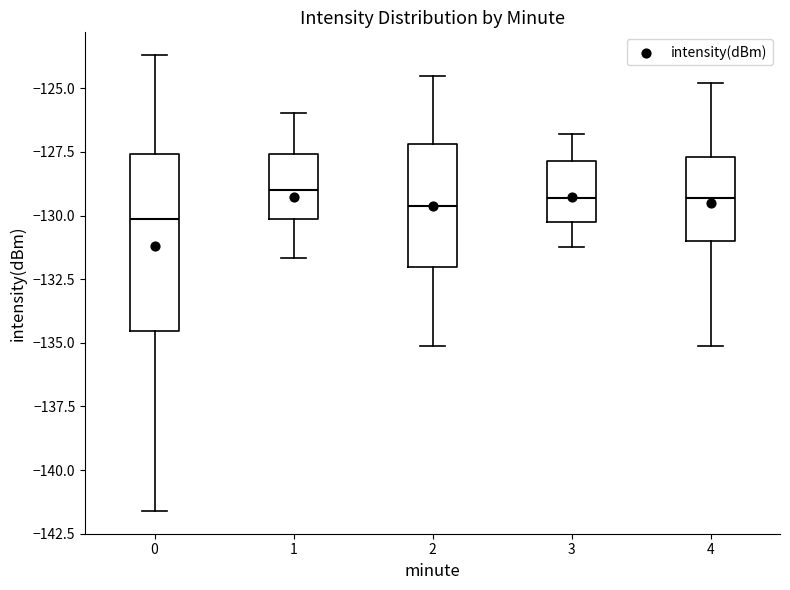

Where is the lower edge of the box at x = 1 on the y-axis? The values are not printed on the chart, so give them approximately, as read against the axis.

-130.0